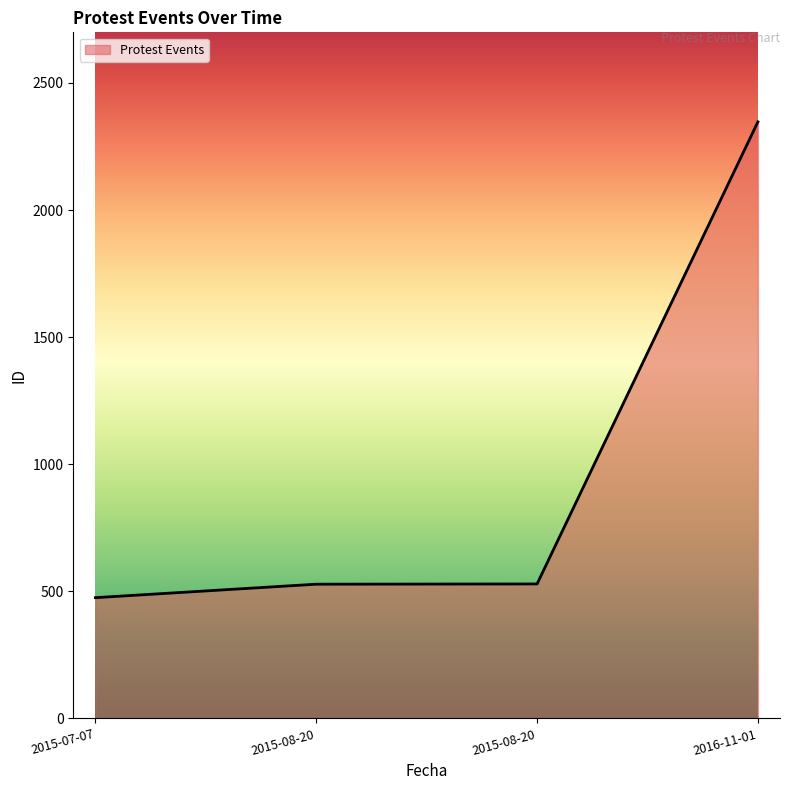

Does the chart have visible grid lines?

No